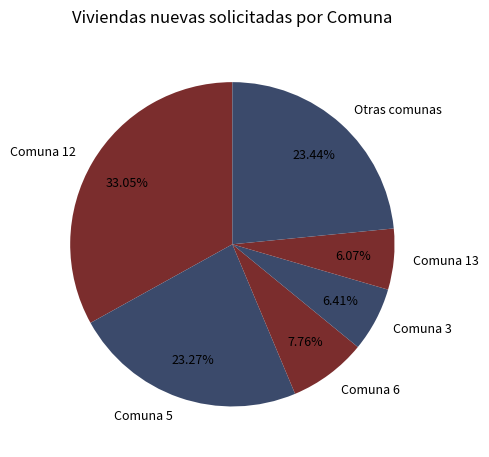

How many segments does this pie chart have?

6